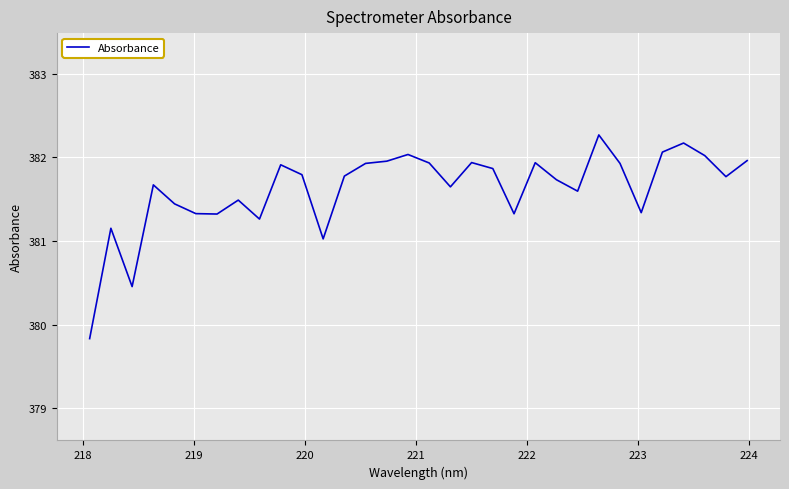

What is the greatest value displayed?

382.3